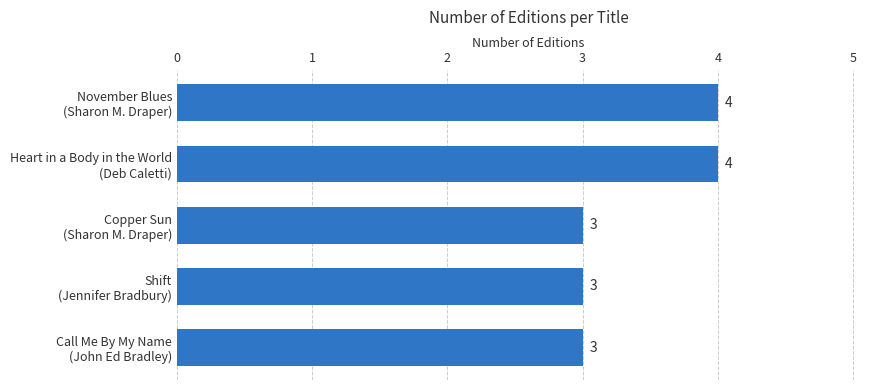

Reading bottom to top, extract all data points from this chart.

3	3	3	4	4